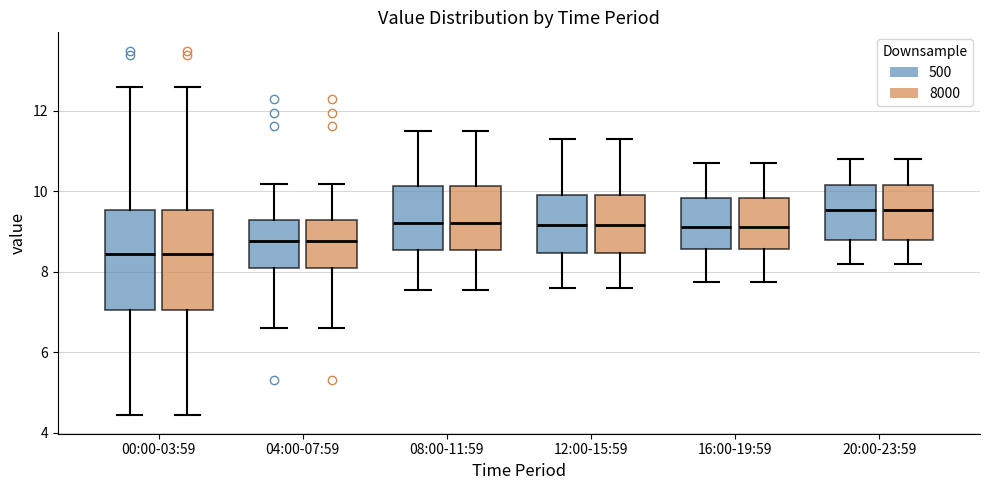

Reading left to right, transcribe this box plot: for each box, give where its median line is, the range the box spans, and where its two whiskers end, as read against the y-axis. The values are not printed on the chart, so give them approximately, as read against the axis.

00:00-03:59 (500): median 8.4, box 7.0 to 9.6, whiskers 4.4 to 12.6
00:00-03:59 (8000): median 8.4, box 7.0 to 9.6, whiskers 4.4 to 12.6
04:00-07:59 (500): median 8.8, box 8.0 to 9.2, whiskers 6.6 to 10.2
04:00-07:59 (8000): median 8.8, box 8.0 to 9.2, whiskers 6.6 to 10.2
08:00-11:59 (500): median 9.2, box 8.6 to 10.2, whiskers 7.6 to 11.6
08:00-11:59 (8000): median 9.2, box 8.6 to 10.2, whiskers 7.6 to 11.6
12:00-15:59 (500): median 9.2, box 8.4 to 10.0, whiskers 7.6 to 11.4
12:00-15:59 (8000): median 9.2, box 8.4 to 10.0, whiskers 7.6 to 11.4
16:00-19:59 (500): median 9.2, box 8.6 to 9.8, whiskers 7.8 to 10.8
16:00-19:59 (8000): median 9.2, box 8.6 to 9.8, whiskers 7.8 to 10.8
20:00-23:59 (500): median 9.6, box 8.8 to 10.2, whiskers 8.2 to 10.8
20:00-23:59 (8000): median 9.6, box 8.8 to 10.2, whiskers 8.2 to 10.8